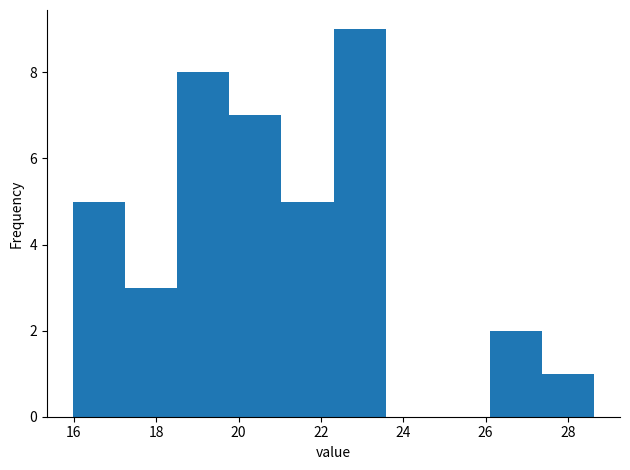

Which range on the x-axis has the tallest bar?

22.4 to 23.6